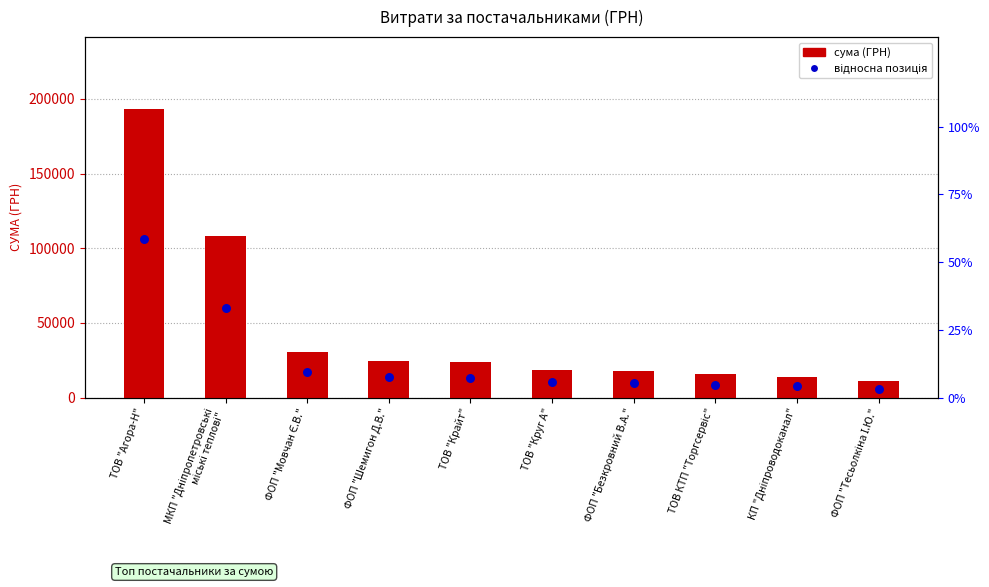

Which series contains the lowest Y value?

відносна позиція